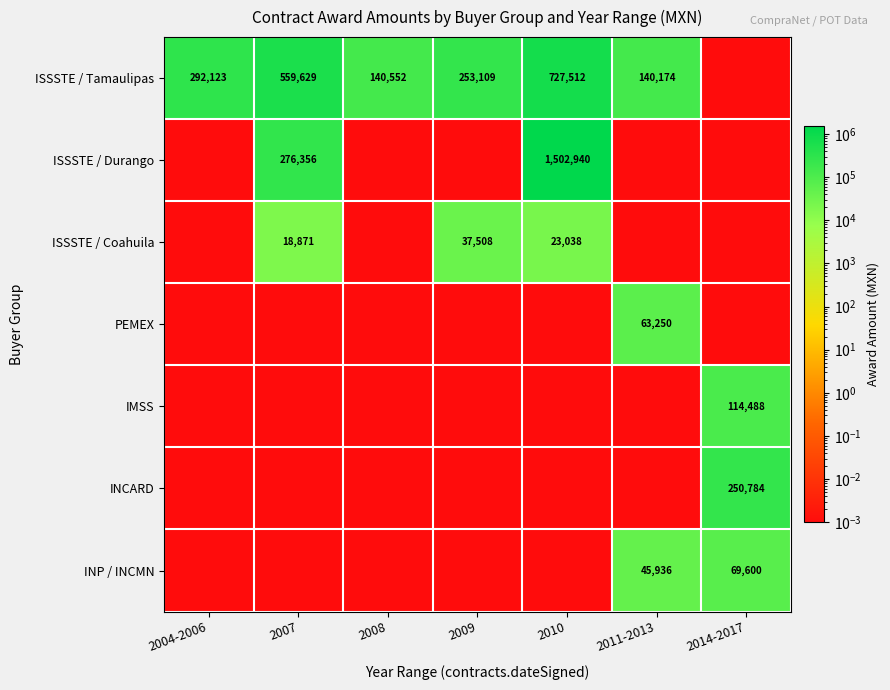

Is the value of ISSSTE / Coahuila at 2014-2017 greater than the value of ISSSTE / Tamaulipas at 2007?

No